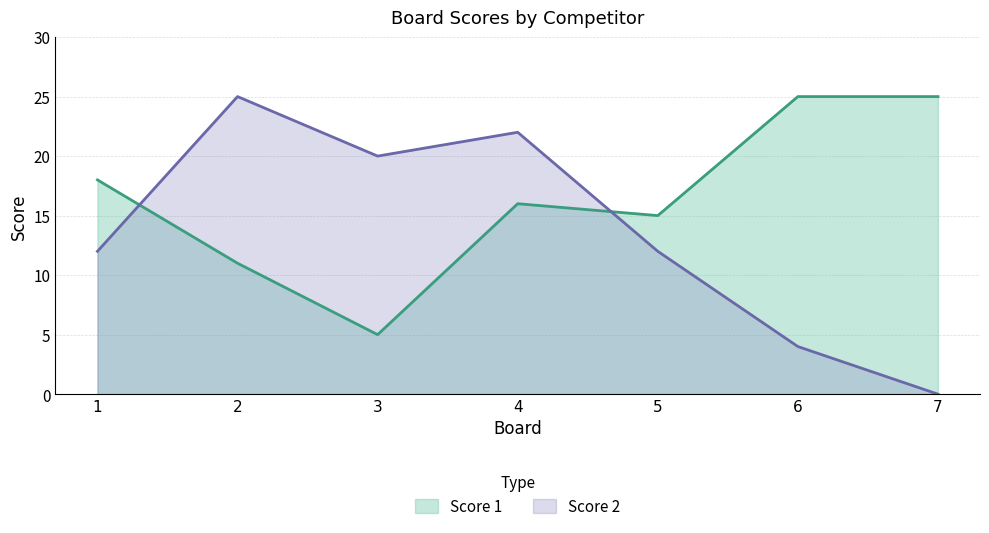

What is the approximate value of Score 1 at 7?

25